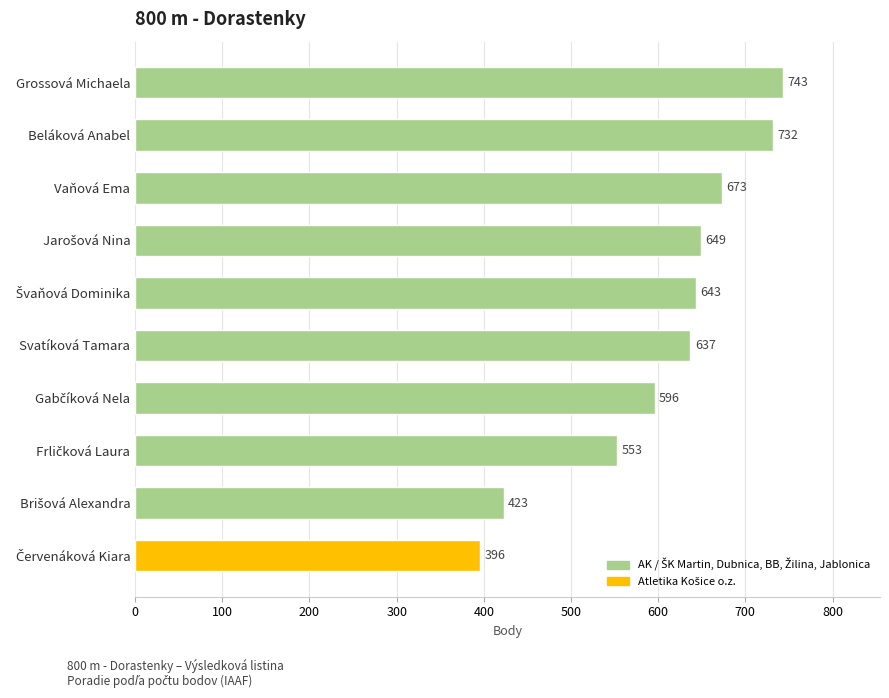

The value at Beláková Anabel is 732. True or false?

True